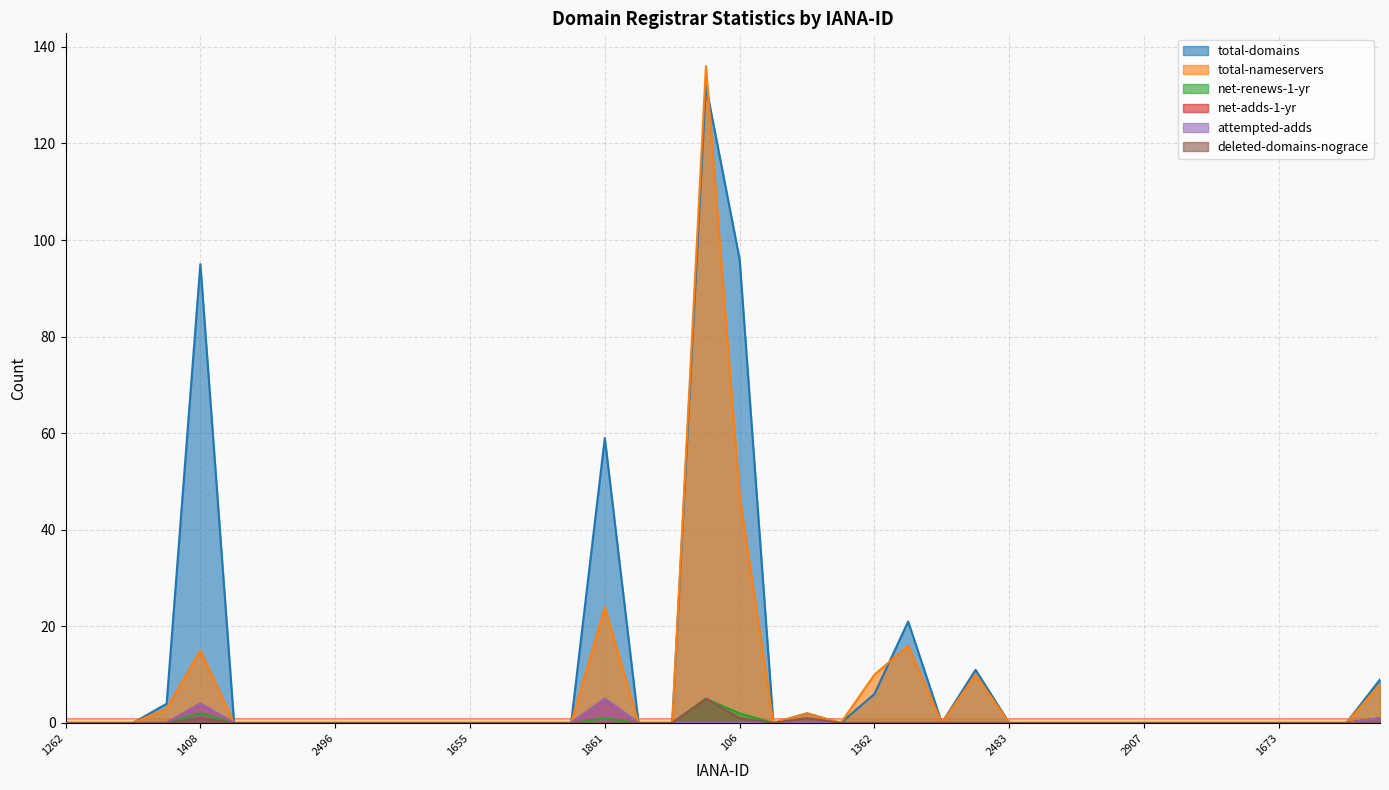

Rank the categories by attempted-adds value from highest to lowest.

1861, 1408, 1860, 1262, 1336, 1366, 1383, 1446, 2484, 2492, 2496, 2500, 1605, 1620, 1655, 1675, 1728, 1750, 1915, 2475, 83, 106, 134, 1257, 1328, 1362, 1376, 1403, 1443, 2483, 2491, 2495, 2499, 2907, 1599, 1619, 1654, 1673, 1725, 1745